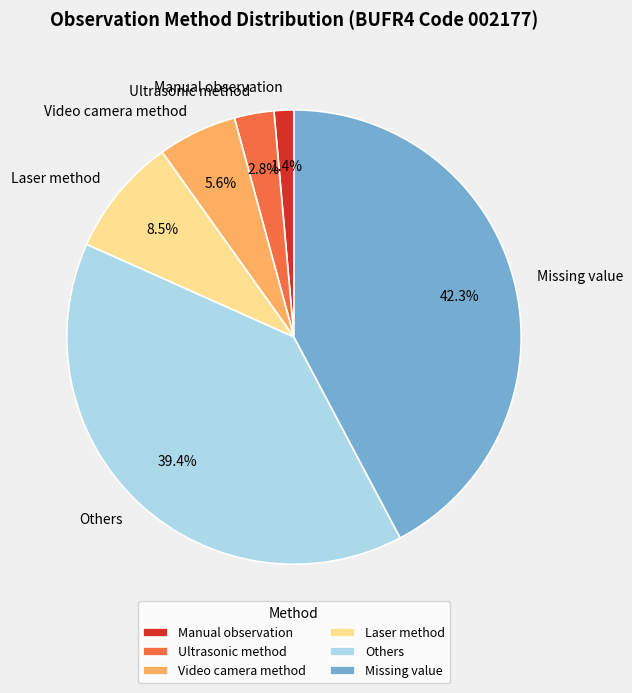

Is there a majority slice in this chart?

No